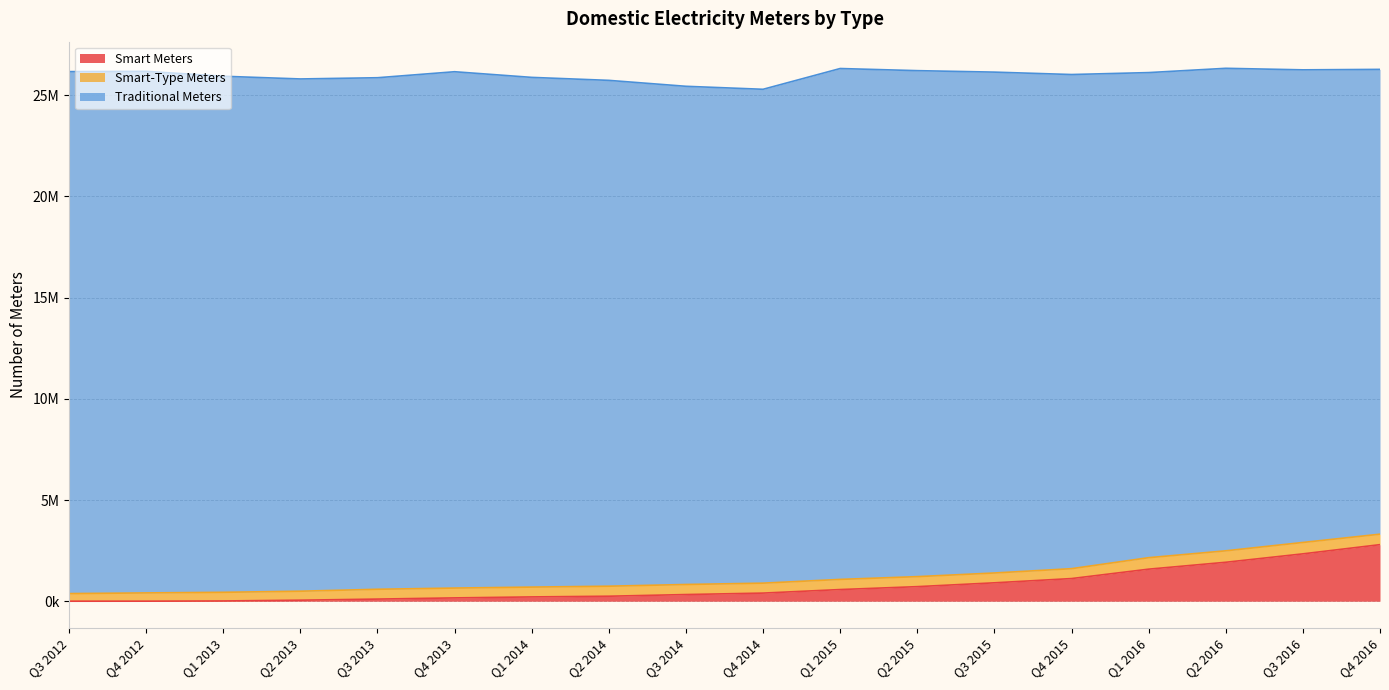

What are all the series names shown in the legend?

Smart Meters, Smart-Type Meters, Traditional Meters